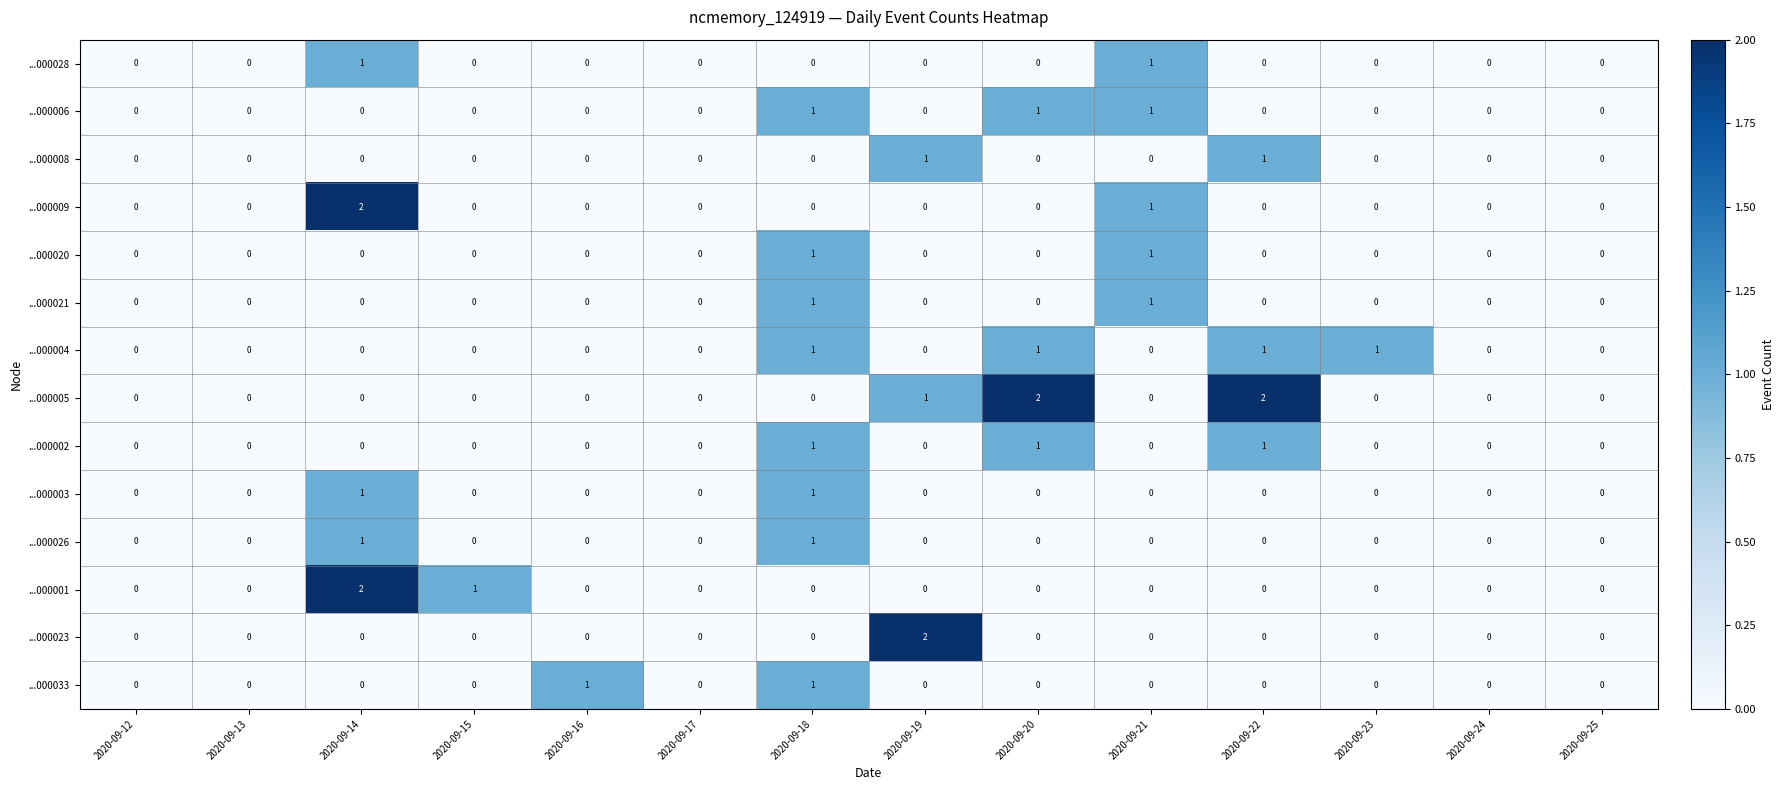

Between 2020-09-12 and 2020-09-20, which series saw the biggest shift?

...000005